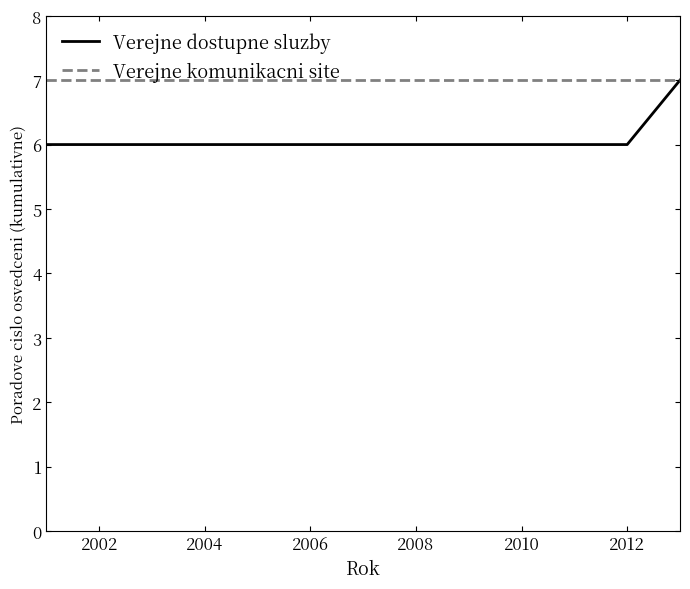

Which series has the largest total across all categories?

Verejne komunikacni site